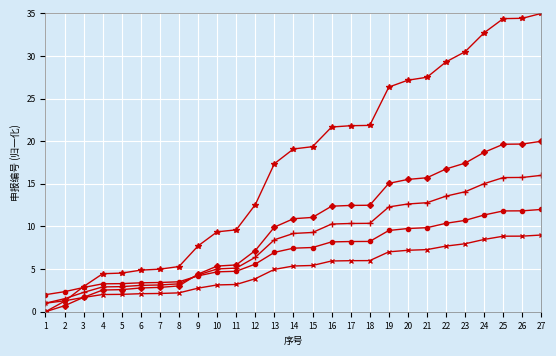

What is the total value across all series at 6?

16.3